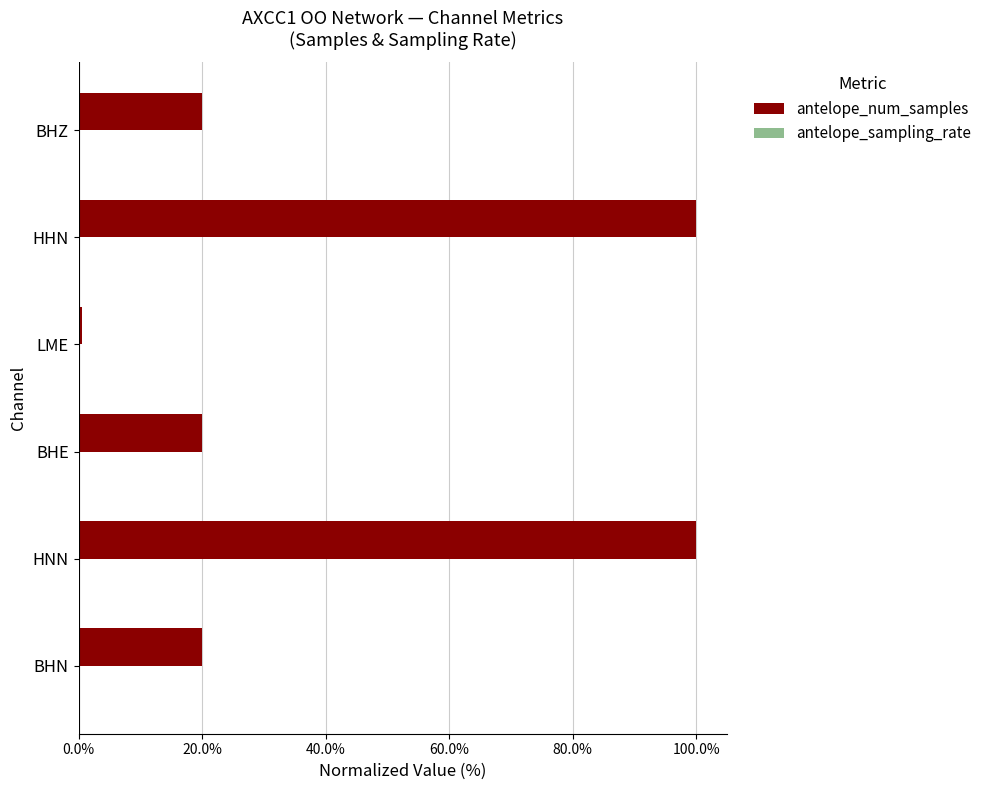

Does the chart contain stacked bars?

No